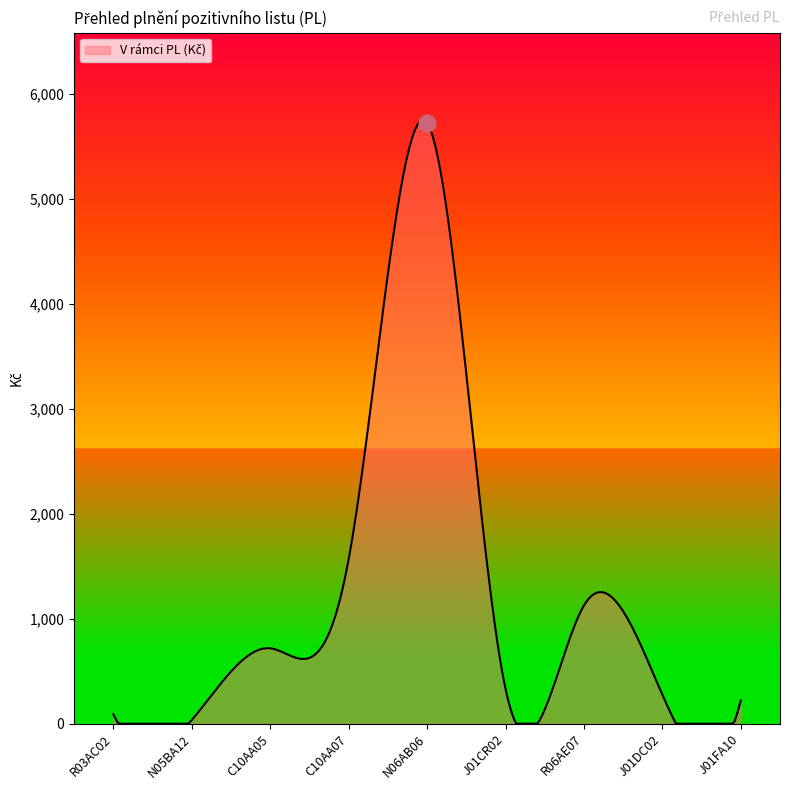

What is the difference between the maximum and minimum values?

5751.5